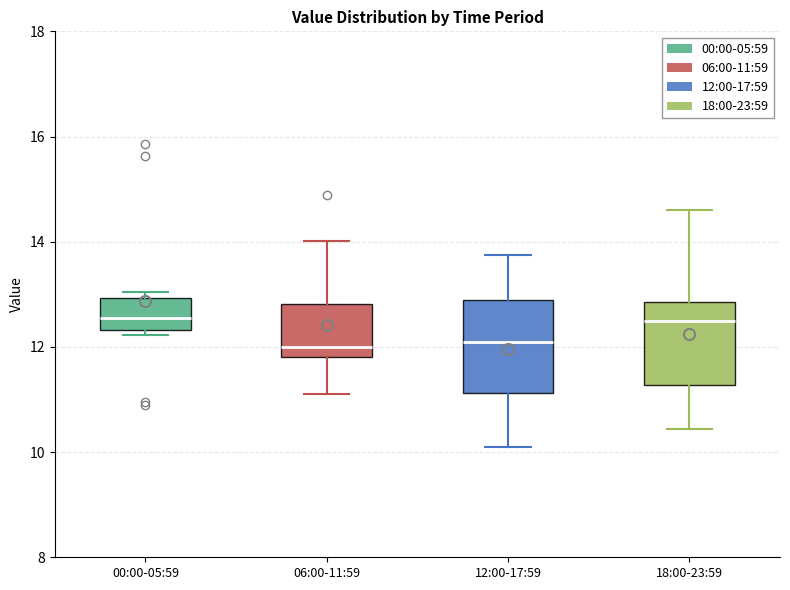

Where does the lower whisker of the box for 06:00-11:59 end on the y-axis? The values are not printed on the chart, so give them approximately, as read against the axis.

11.2